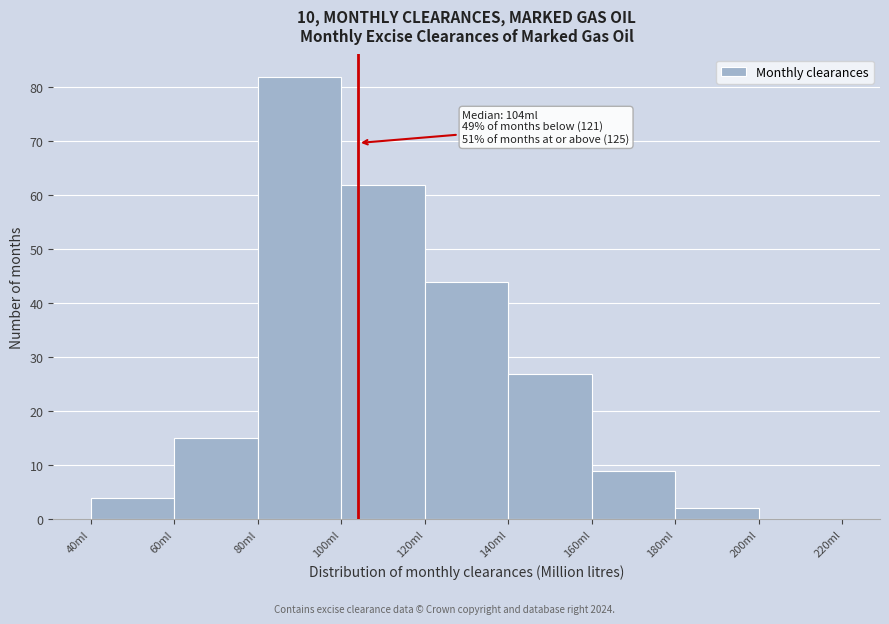

Which range on the x-axis has the tallest bar?

80 to 100